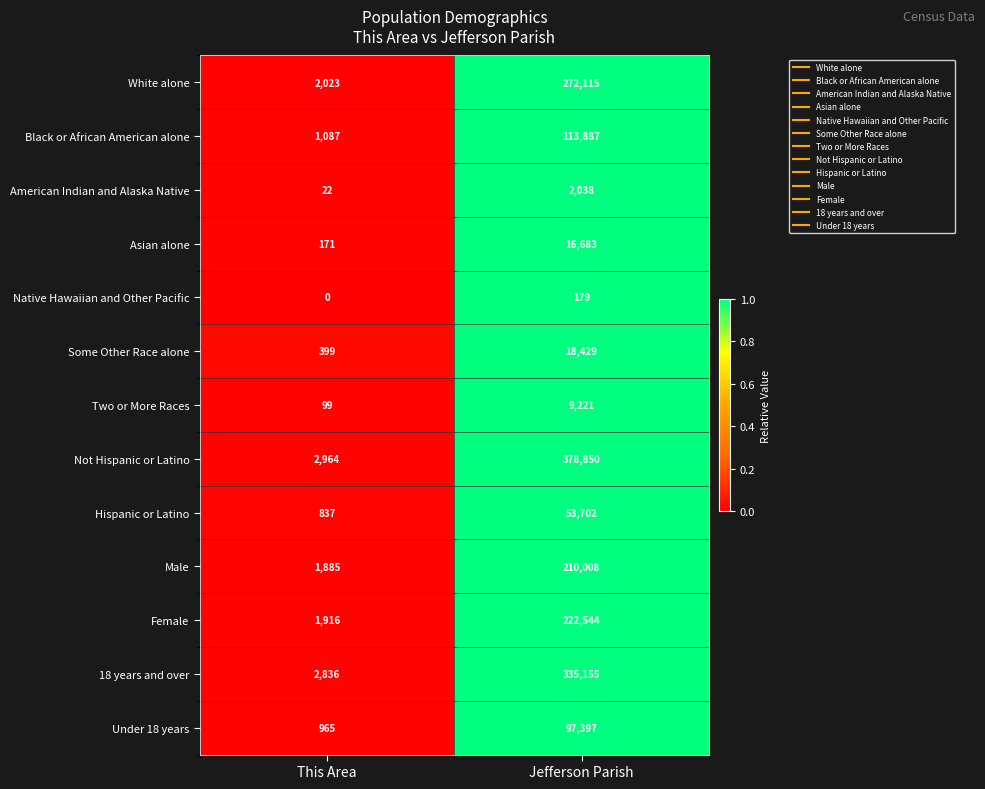

What is the sum of the 18 years and over values at Jefferson Parish and This Area?

337991